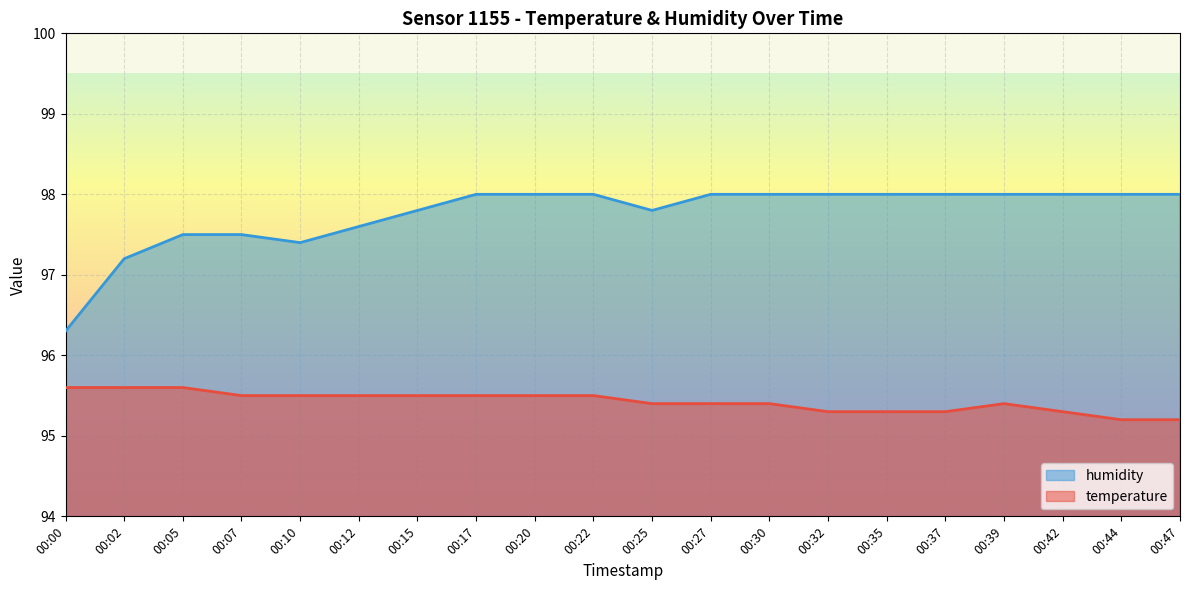

What is the approximate value of temperature at 00:25?

95.4